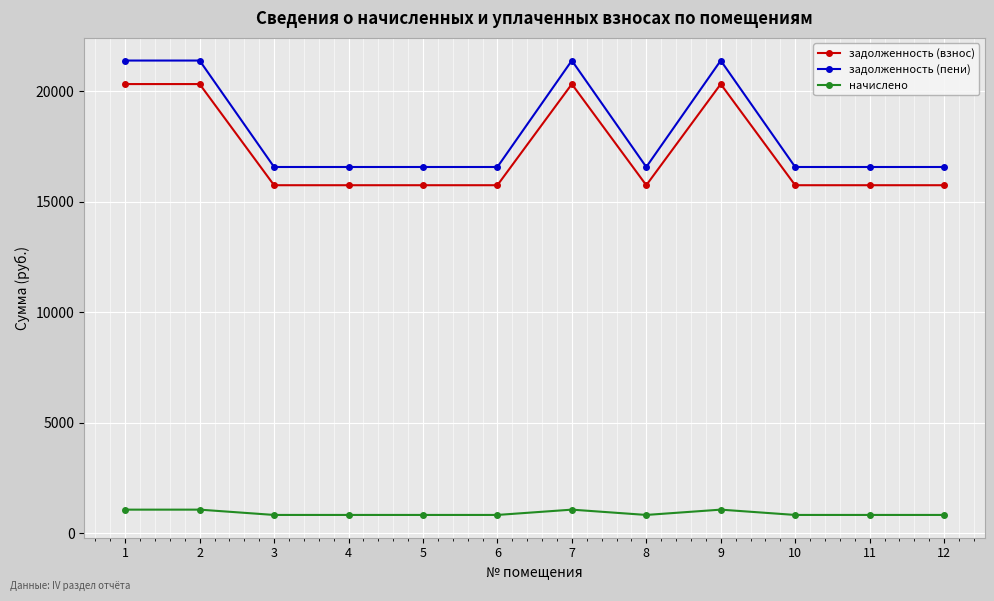

True or false: задолженность (взнос) has more than 0 points higher than both neighbors.

True